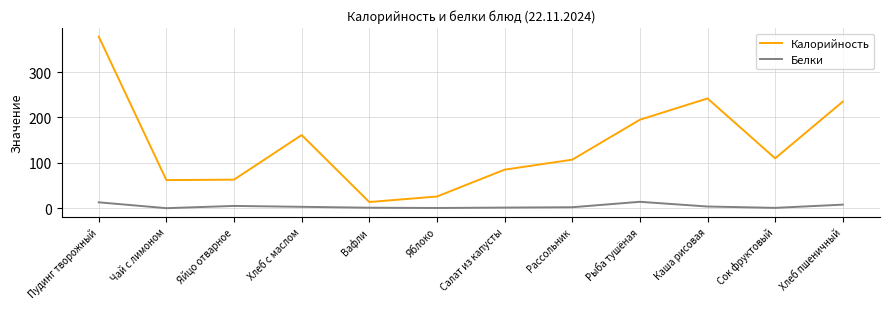

Is this an area chart (filled region under the line)?

No